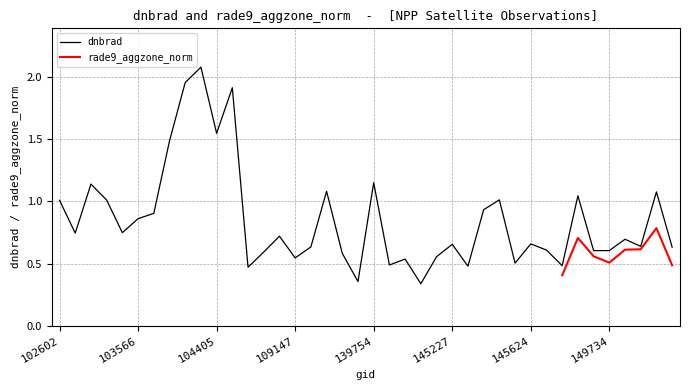

What is the change in value from 104405 to 149734?

-0.9